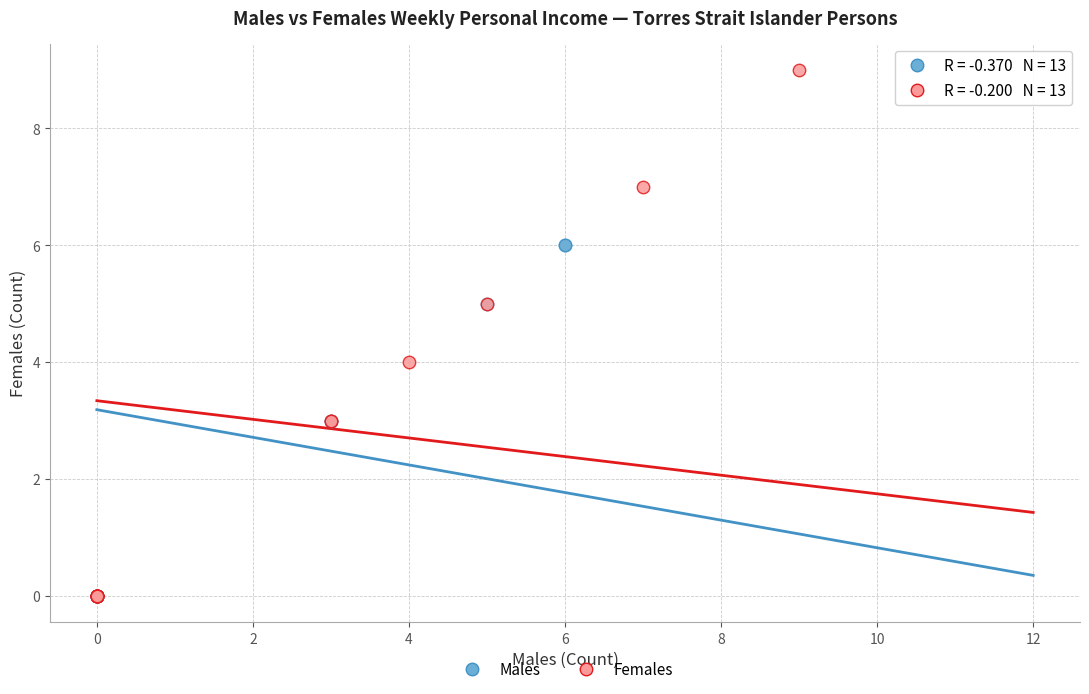

Which series has the largest Y range (max minus min)?

Females